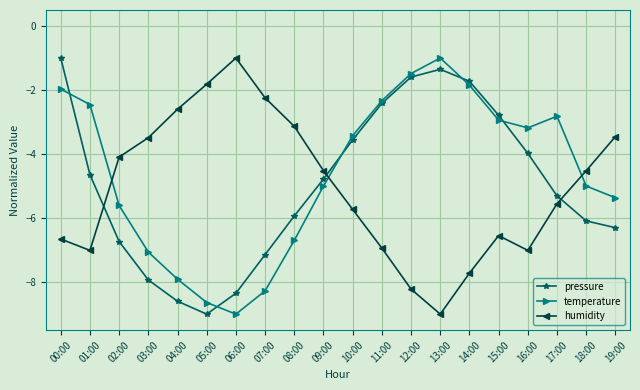

How many data points in humidity are above -4?

7